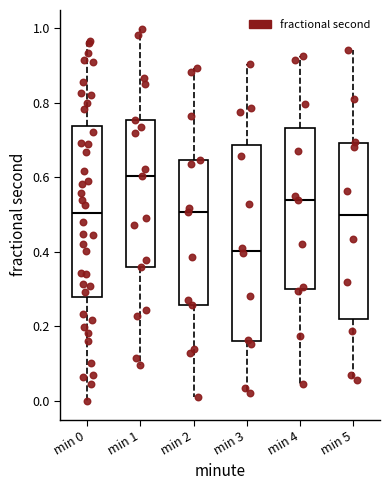

Reading left to right, transcribe this box plot: for each box, give where its median line is, the range the box spans, and where its two whiskers end, as read against the y-axis. The values are not printed on the chart, so give them approximately, as read against the axis.

min 0: median 0.50, box 0.28 to 0.74, whiskers 0.00 to 0.96
min 1: median 0.60, box 0.36 to 0.76, whiskers 0.10 to 1.00
min 2: median 0.50, box 0.26 to 0.64, whiskers 0.00 to 0.90
min 3: median 0.40, box 0.16 to 0.68, whiskers 0.02 to 0.90
min 4: median 0.54, box 0.30 to 0.74, whiskers 0.04 to 0.92
min 5: median 0.50, box 0.22 to 0.70, whiskers 0.06 to 0.94